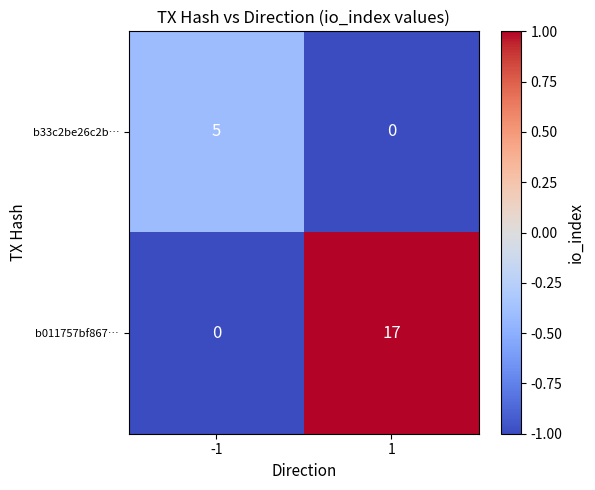

Between -1 and 1, which series saw the biggest shift?

b011757bf867…